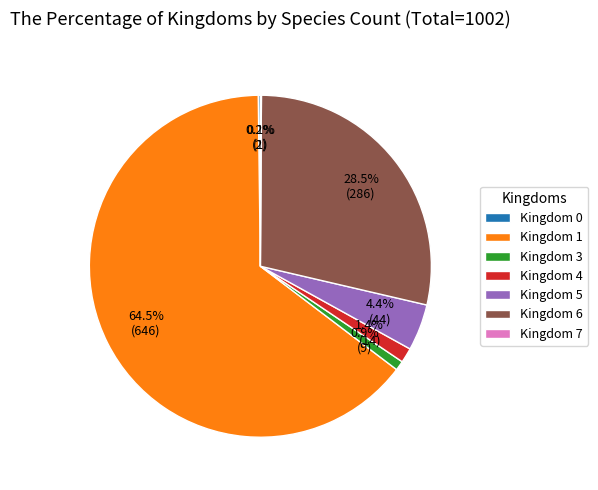

What is the largest slice in the pie chart?

Kingdom 1